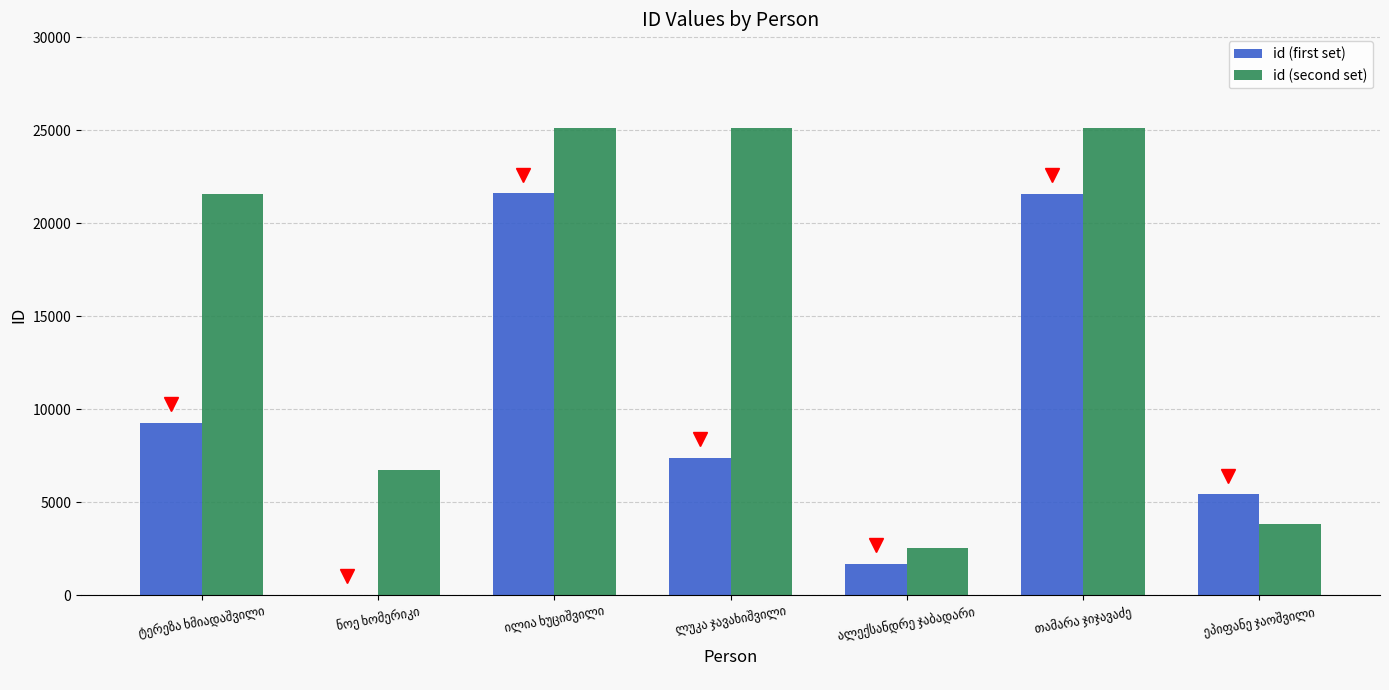

What is the highest value of the id (first set) series?

21601